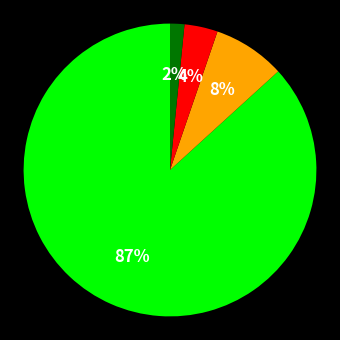

Is there any slice that represents more than half of the pie?

Yes